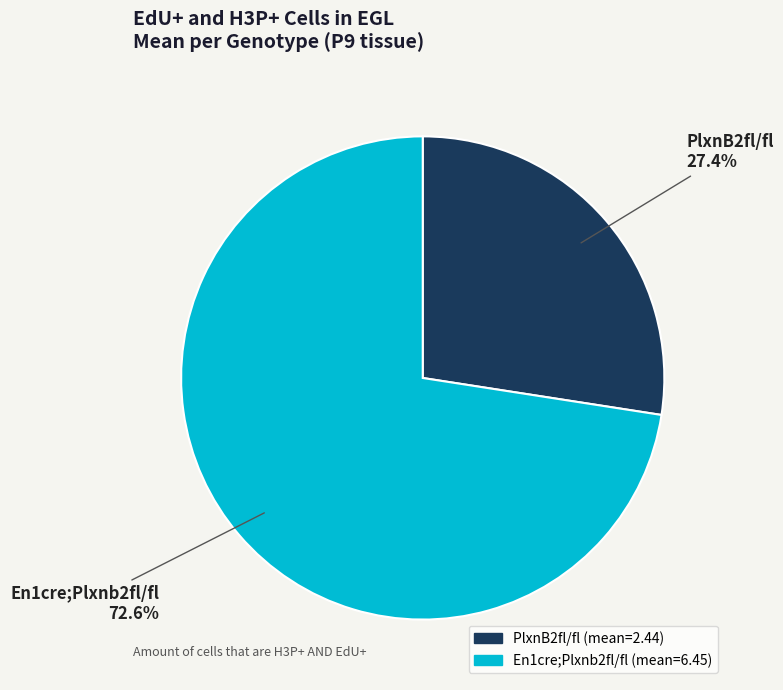

Count the number of slices in the pie.

2